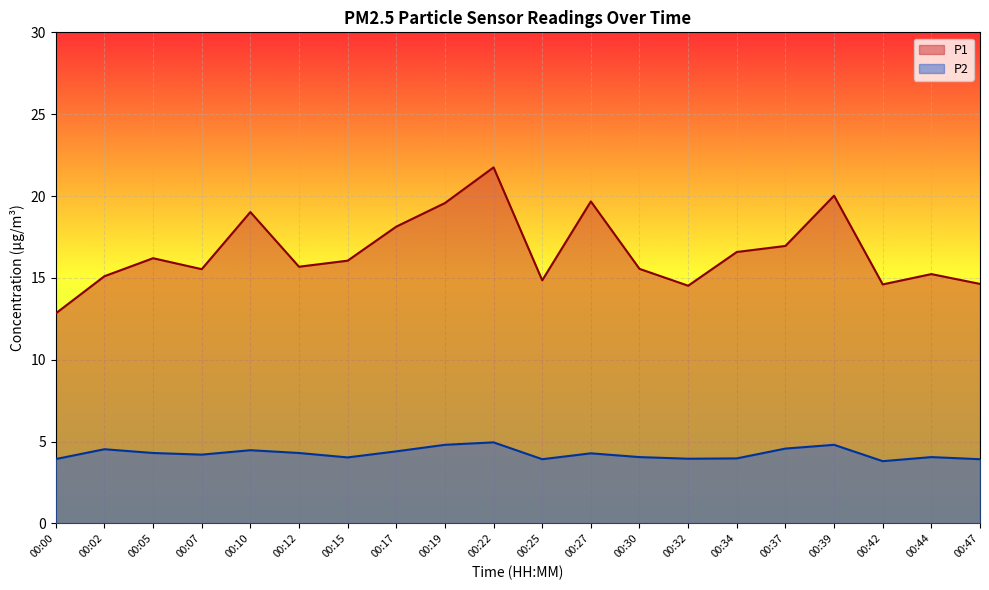

Which series has the widest spread of values?

P1